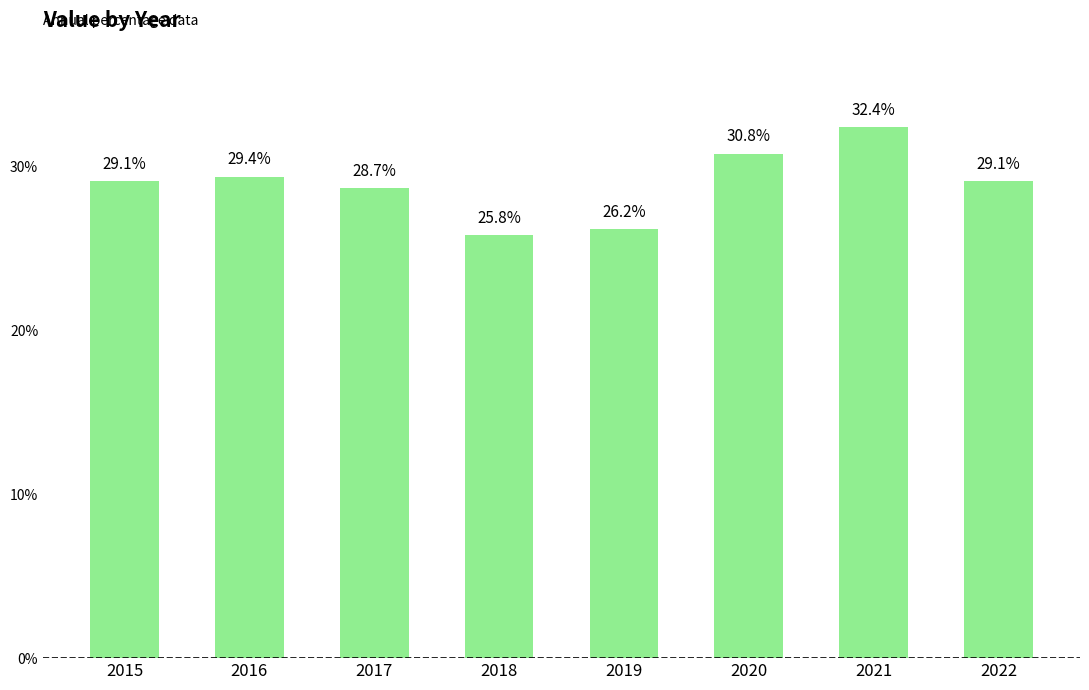

At which category does the chart reach its minimum across all series?

2018